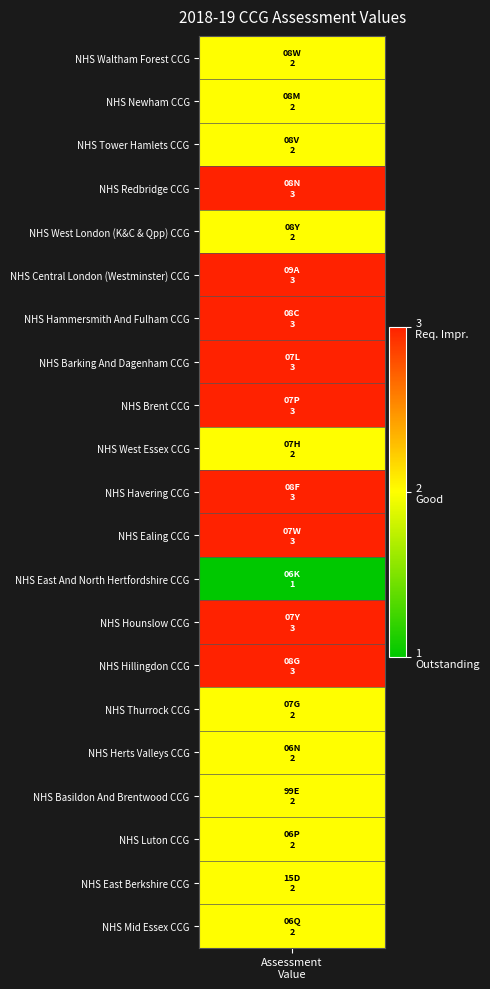

What is the approximate value at NHS Herts Valleys CCG?

2